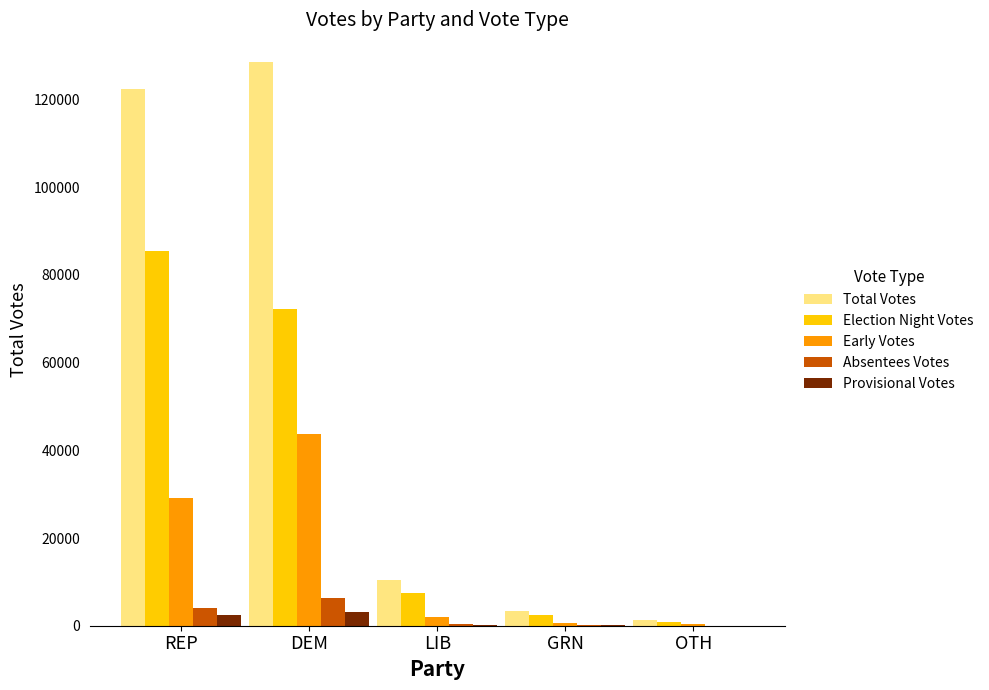

What is the maximum value shown in the chart?

128419